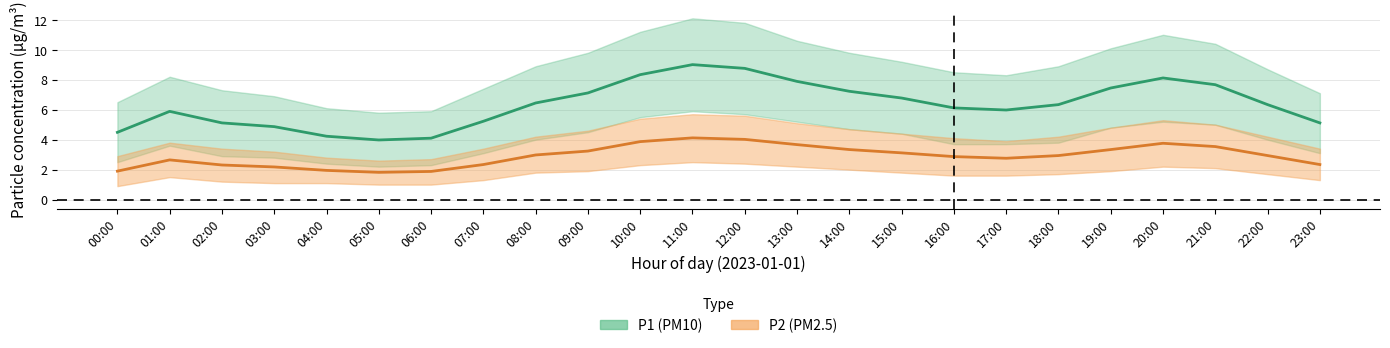

At how many categories does at least one series exceed 1?

24